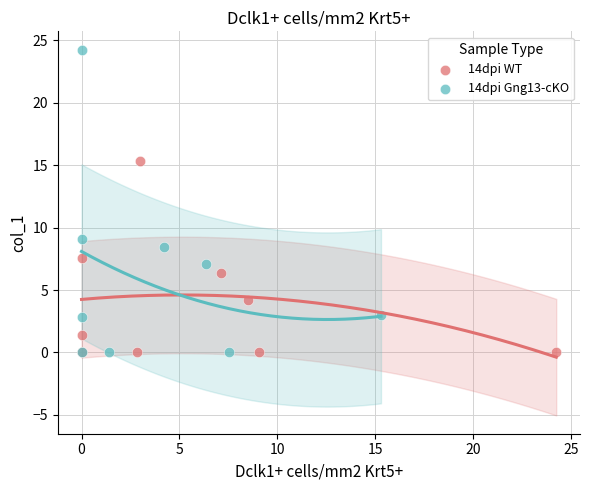

Which series has the widest spread of Y values?

14dpi Gng13-cKO